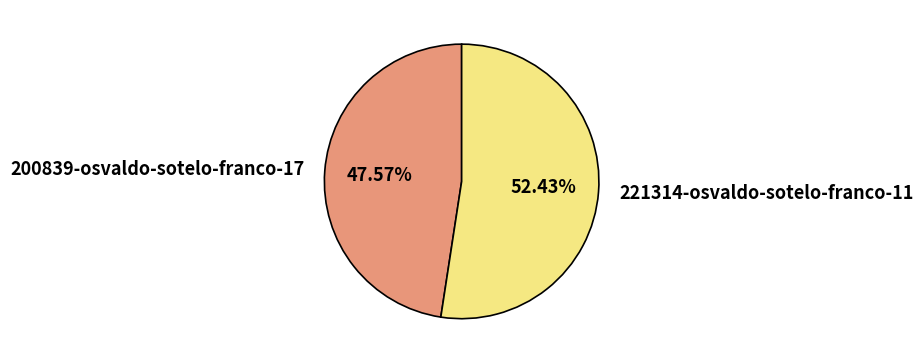

To the nearest percent, what portion does 221314-osvaldo-sotelo-franco-11 represent?

52%